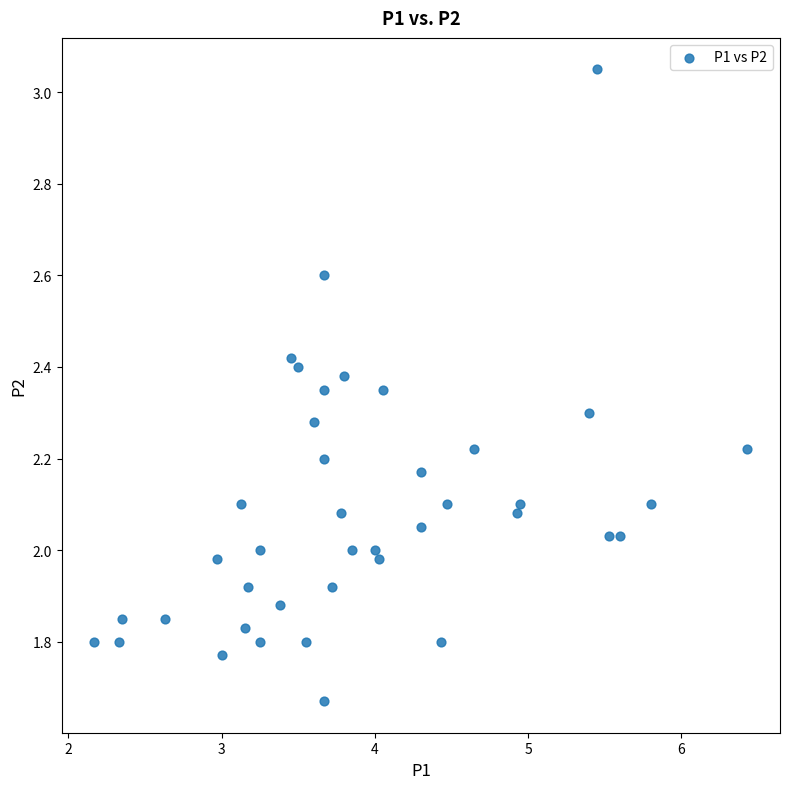

What is the range of Y values (max minus min)?

1.4